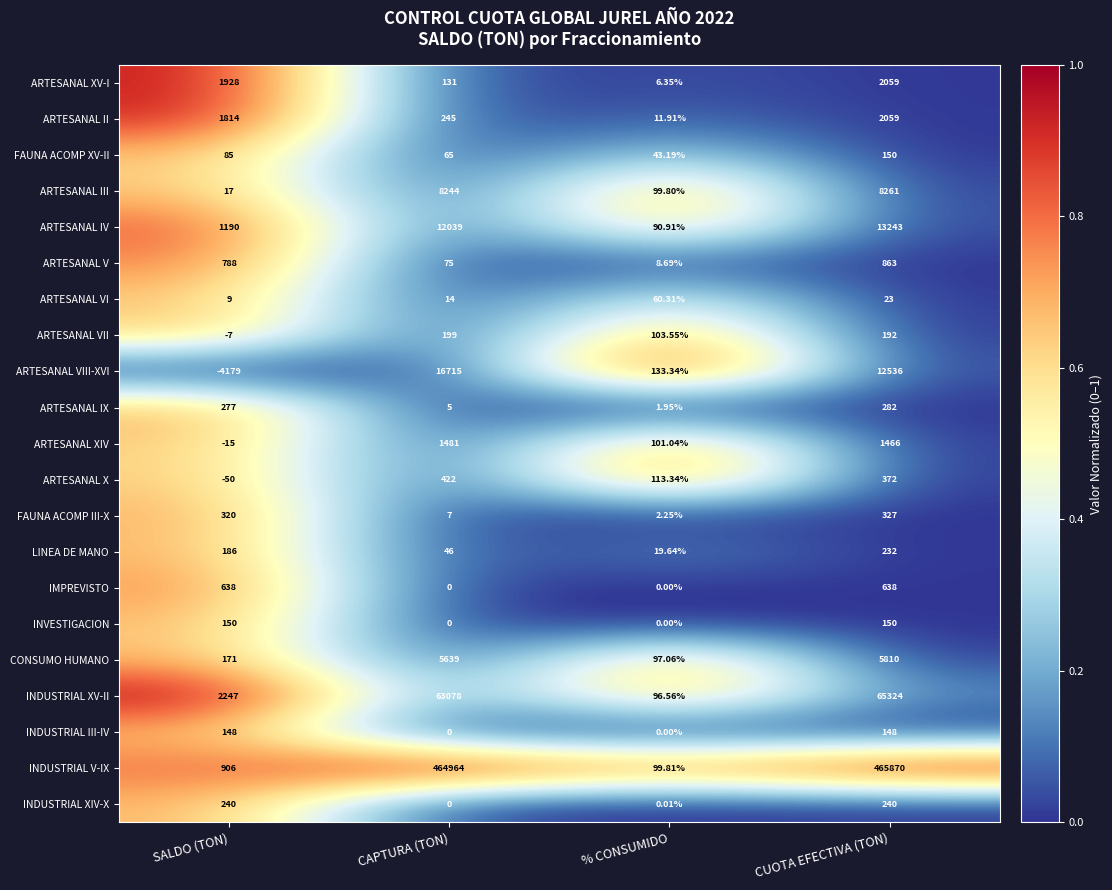

How many series are shown in this chart?

21